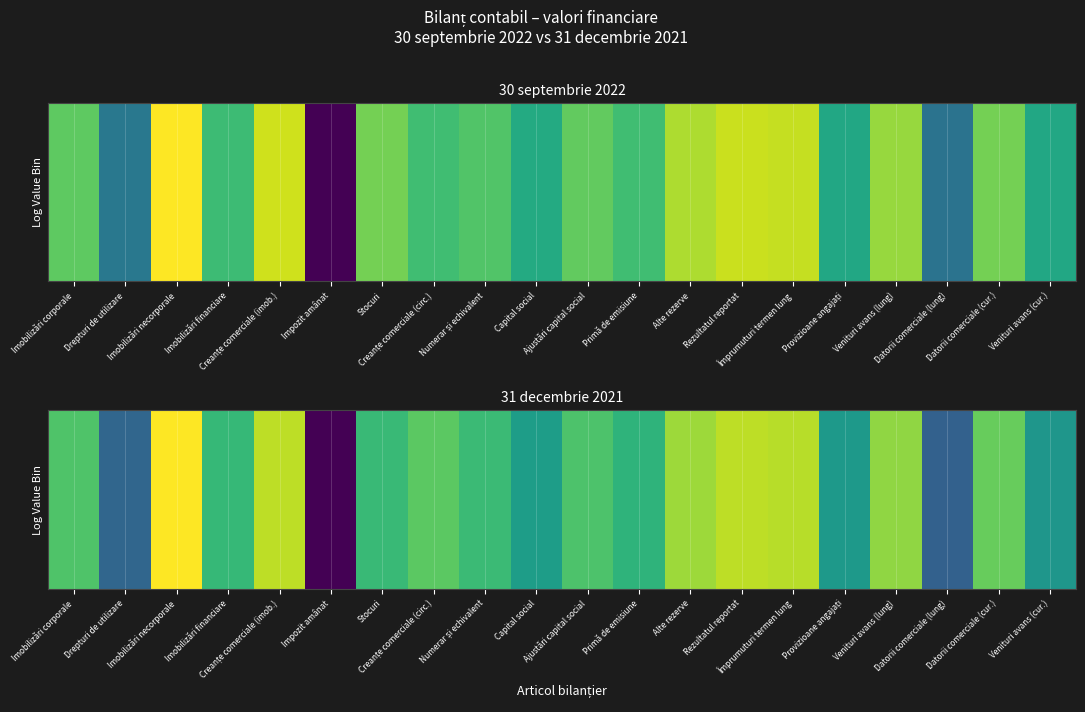

At which label does the data first exceed 19?

Imobilizări corporale